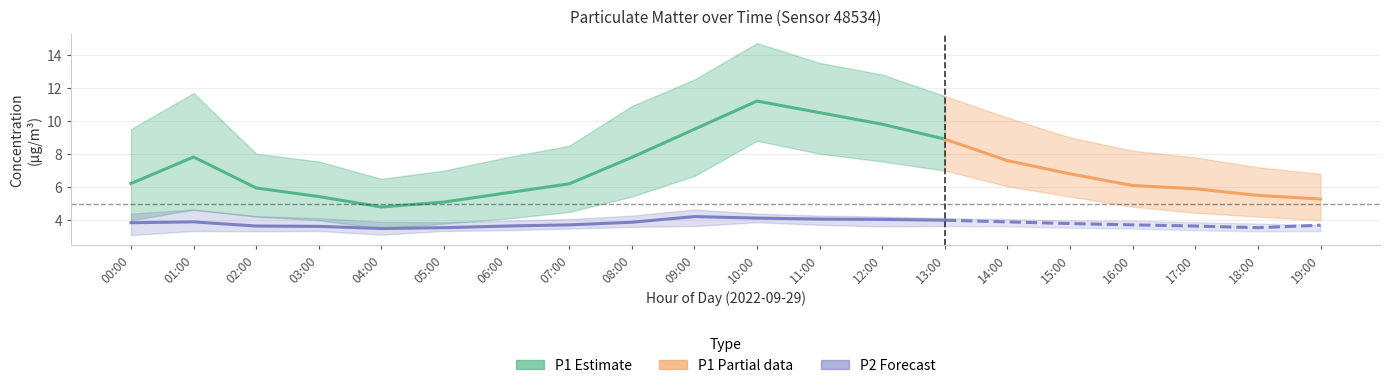

True or false: P2_lower and P1_lower cross at least once.

False